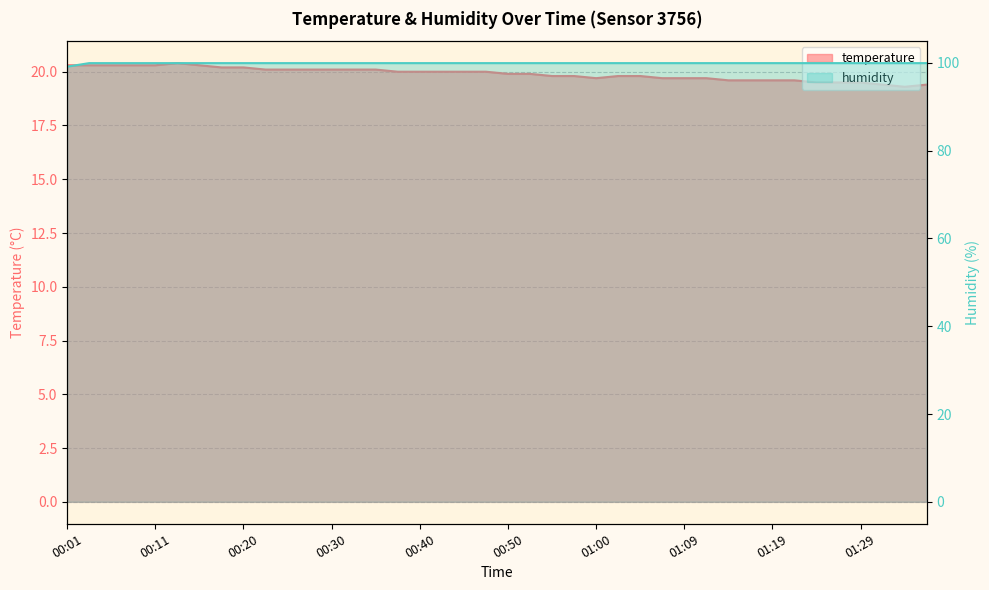

True or false: temperature and humidity cross at least once.

False